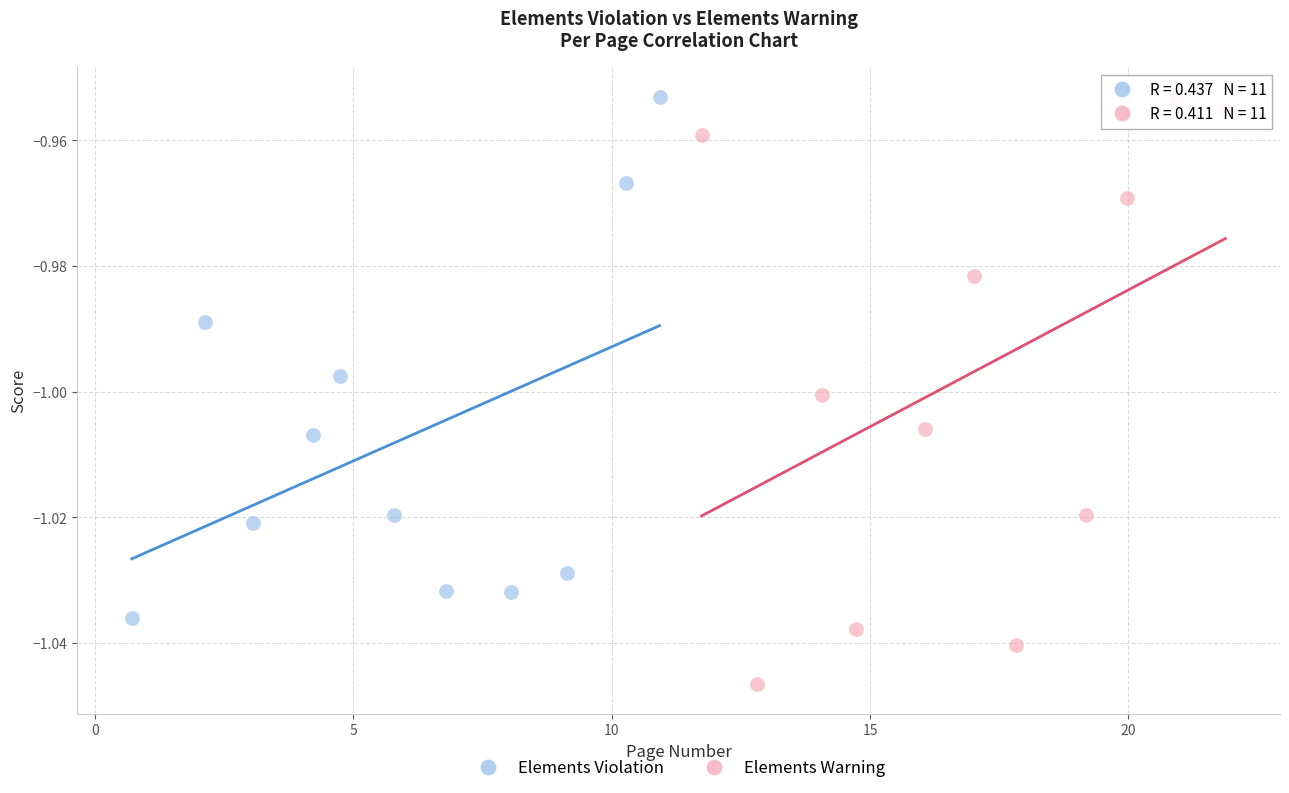

Which series has the largest Y range (max minus min)?

Elements Warning